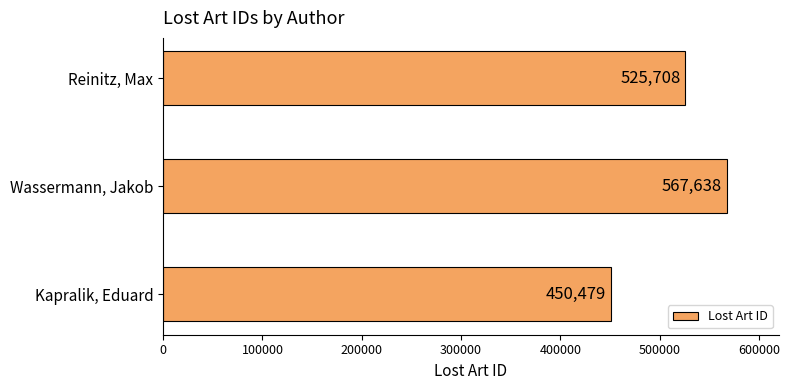

True or false: the data shows 525708 at Reinitz, Max.

True